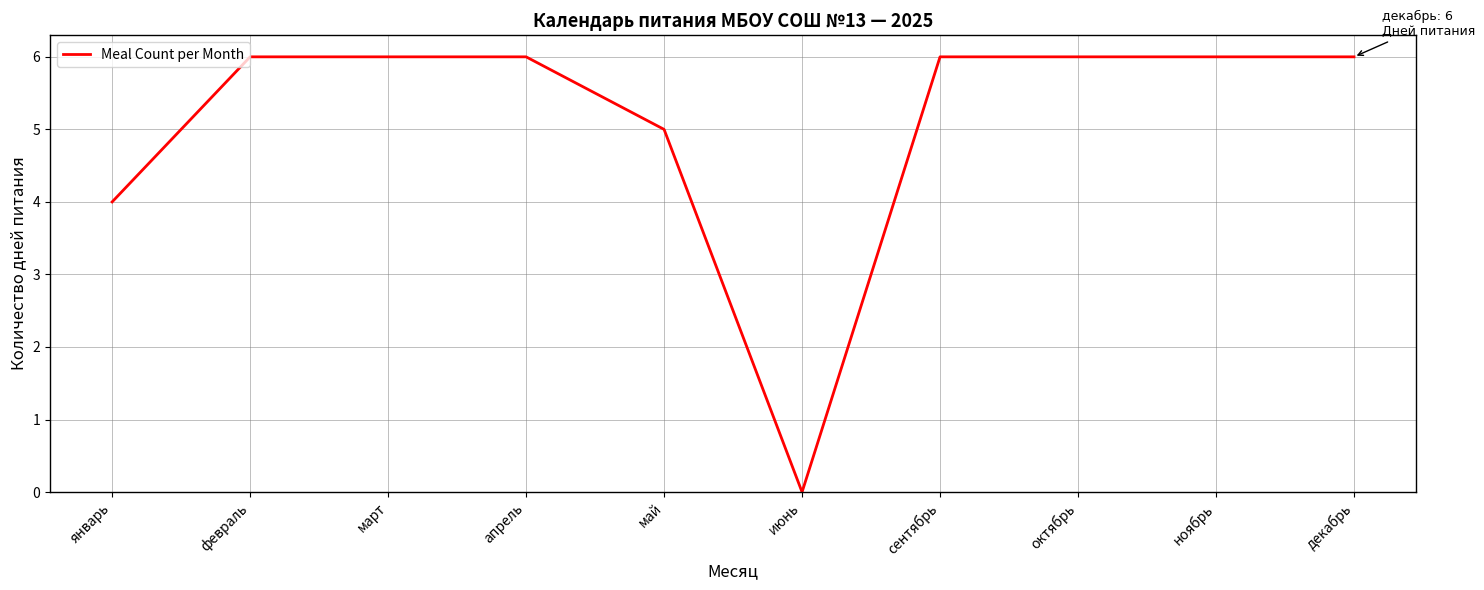

What is the difference between the maximum and second lowest values?

2